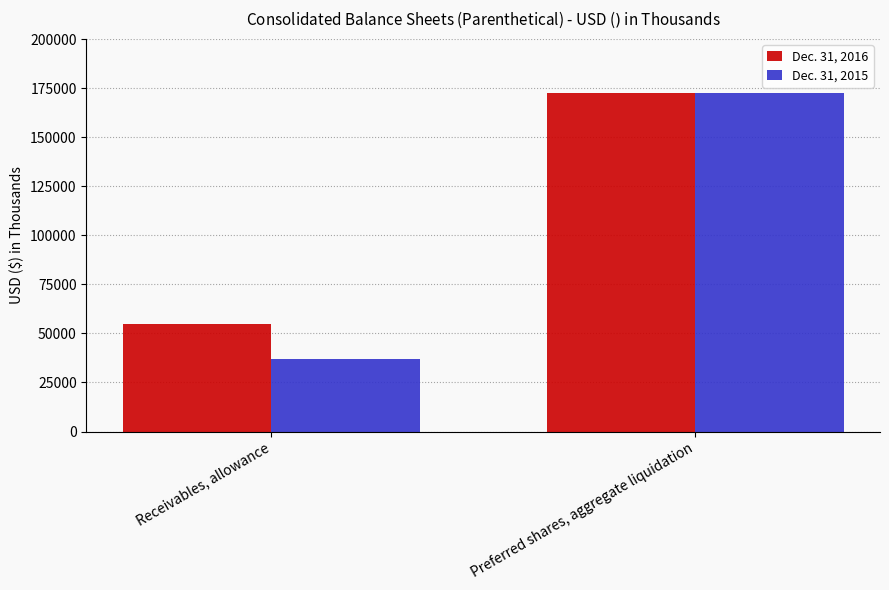

Reading right to left, what are all the values shown in this chart?

Dec. 31, 2016: Preferred shares, aggregate liquidation=172500	Receivables, allowance=54744
Dec. 31, 2015: Preferred shares, aggregate liquidation=172500	Receivables, allowance=37178